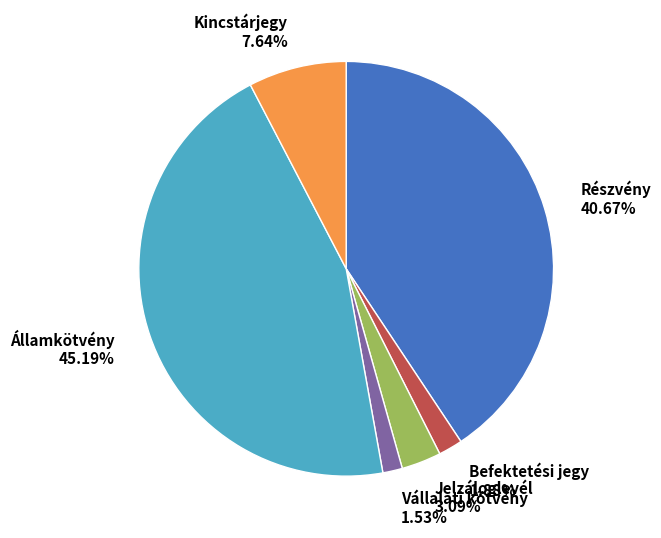

True or false: Kincstárjegy accounts for 8% of the total.

True